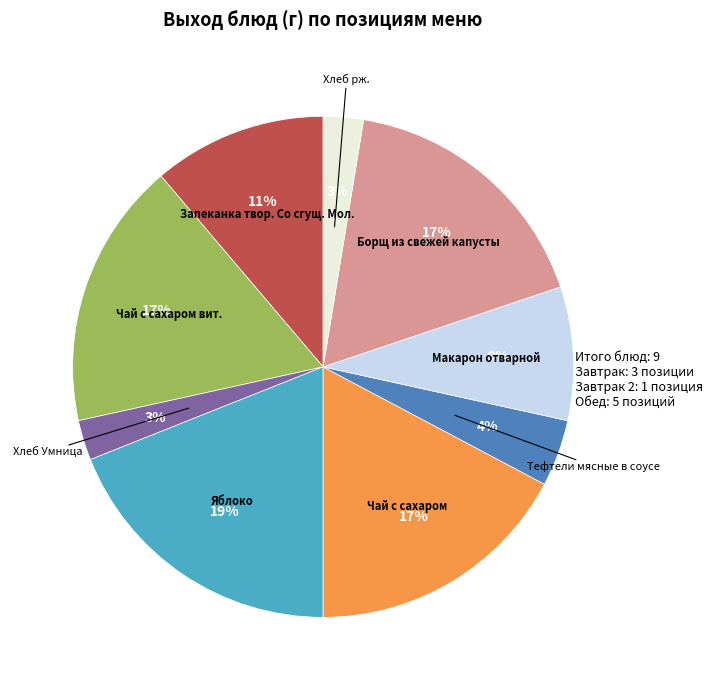

To the nearest percent, what percentage of the pie is Запеканка твор. Со сгущ. Мол.?

11%